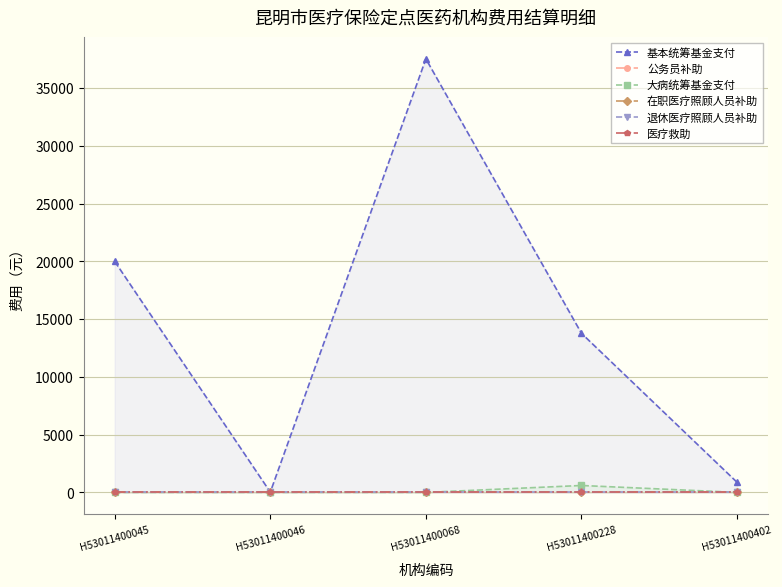

What are all the series names shown in the legend?

基本统筹基金支付, 公务员补助, 大病统筹基金支付, 在职医疗照顾人员补助, 退休医疗照顾人员补助, 医疗救助